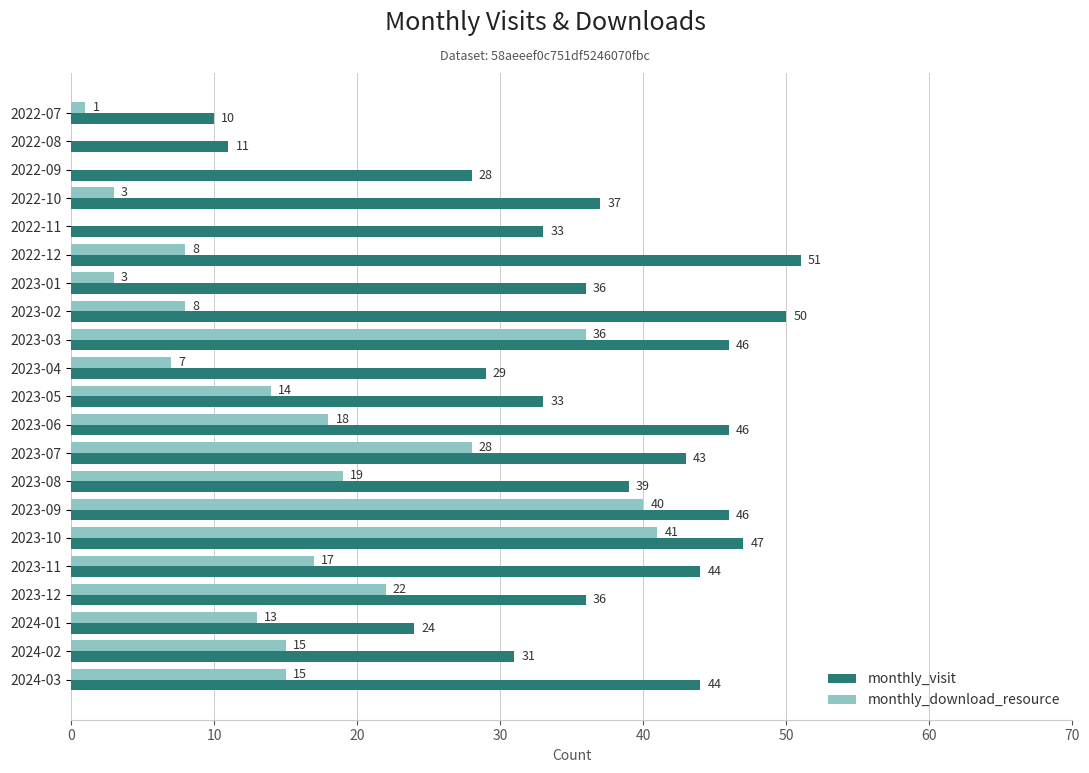

How many data points does each series have?

21